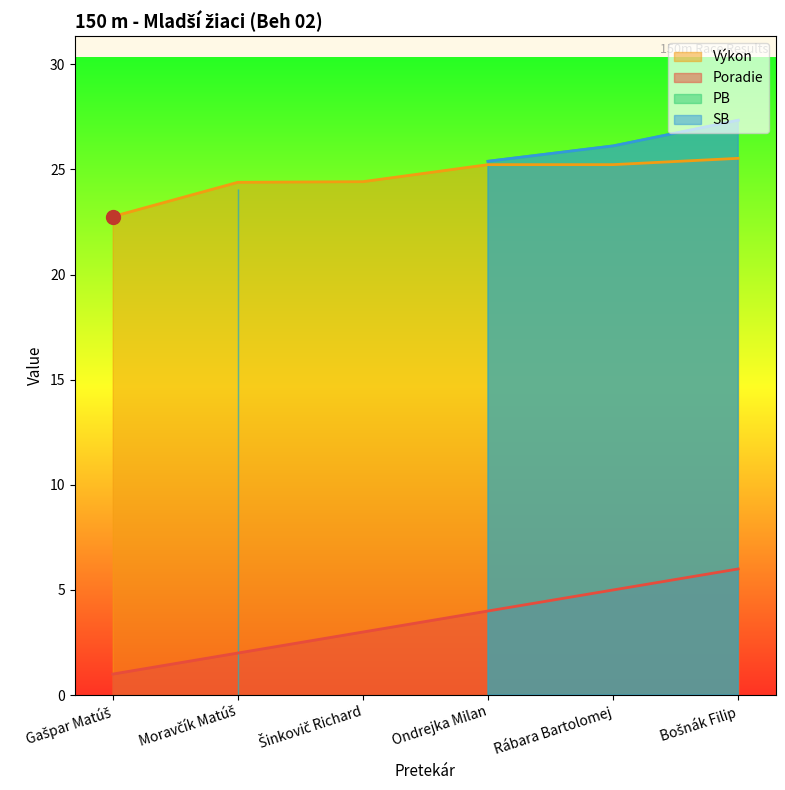

True or false: Poradie has more than 2 points higher than both neighbors.

False